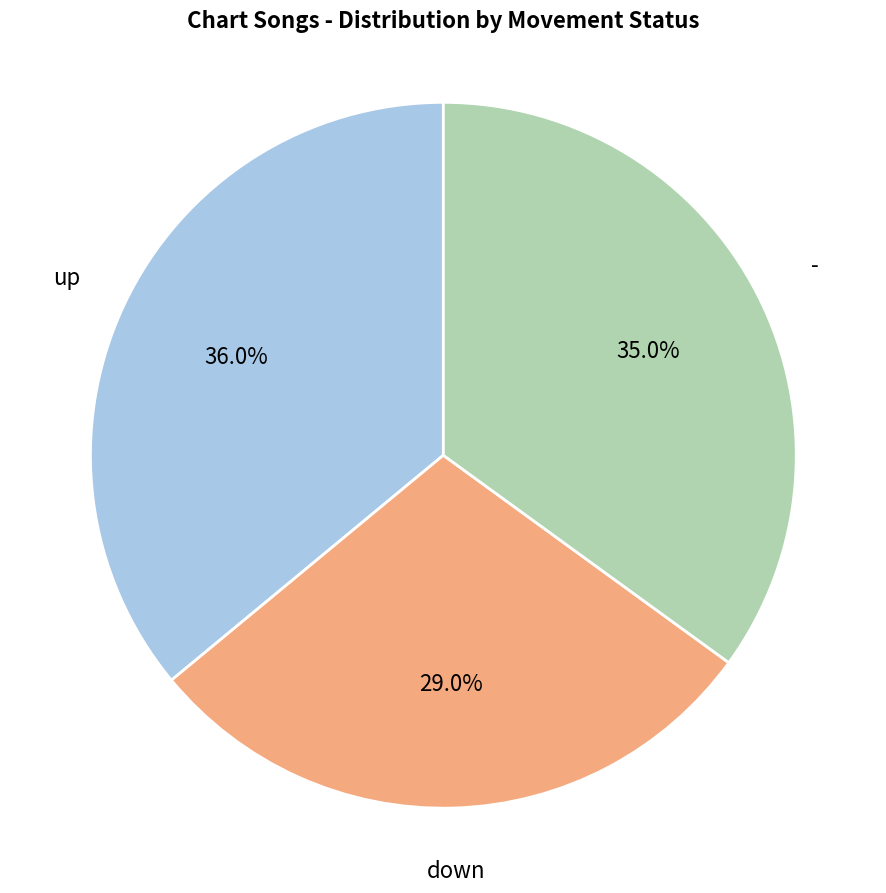

Is there any slice that represents more than half of the pie?

No